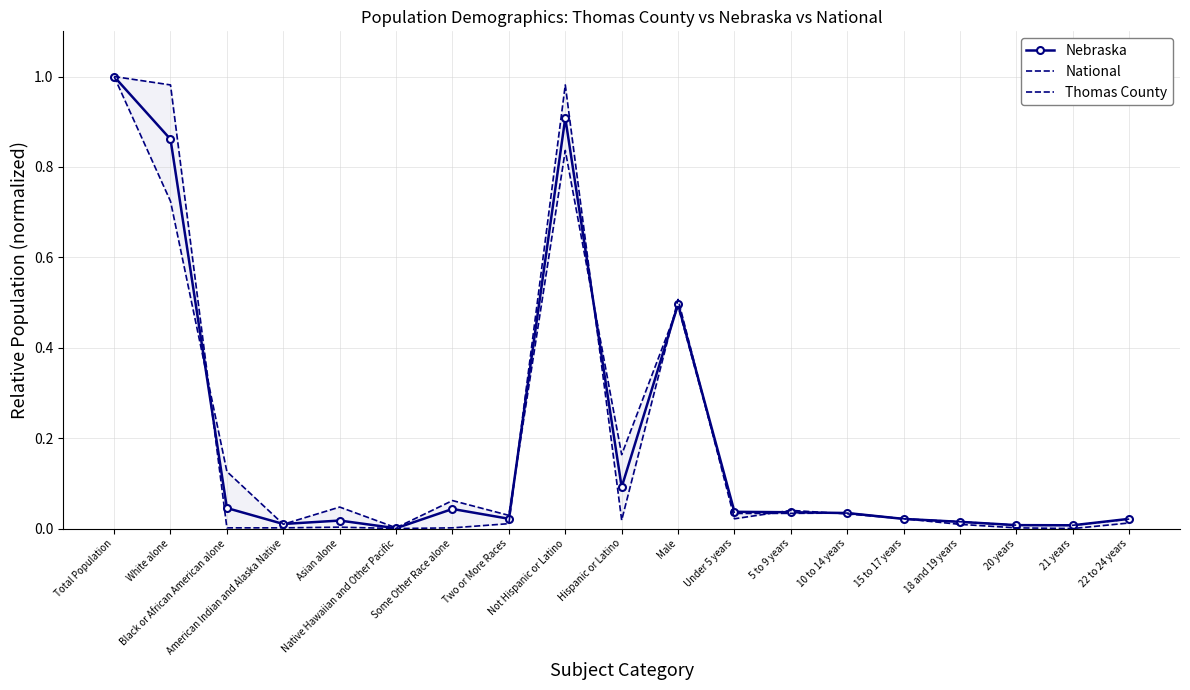

Where do National and Nebraska first cross each other?

White alone and Black or African American alone